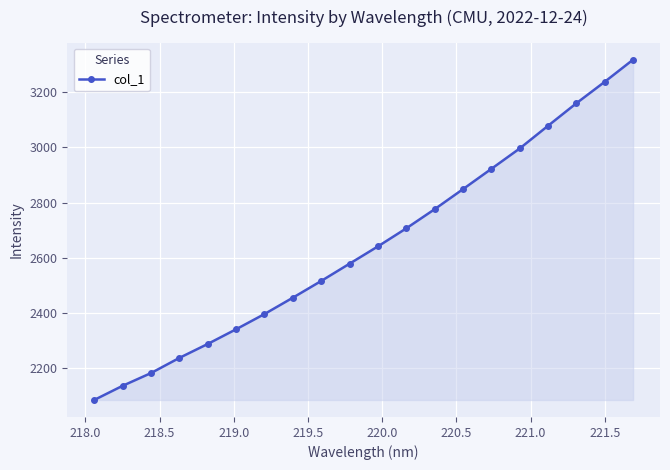

What is the sum of all values?

52898.5